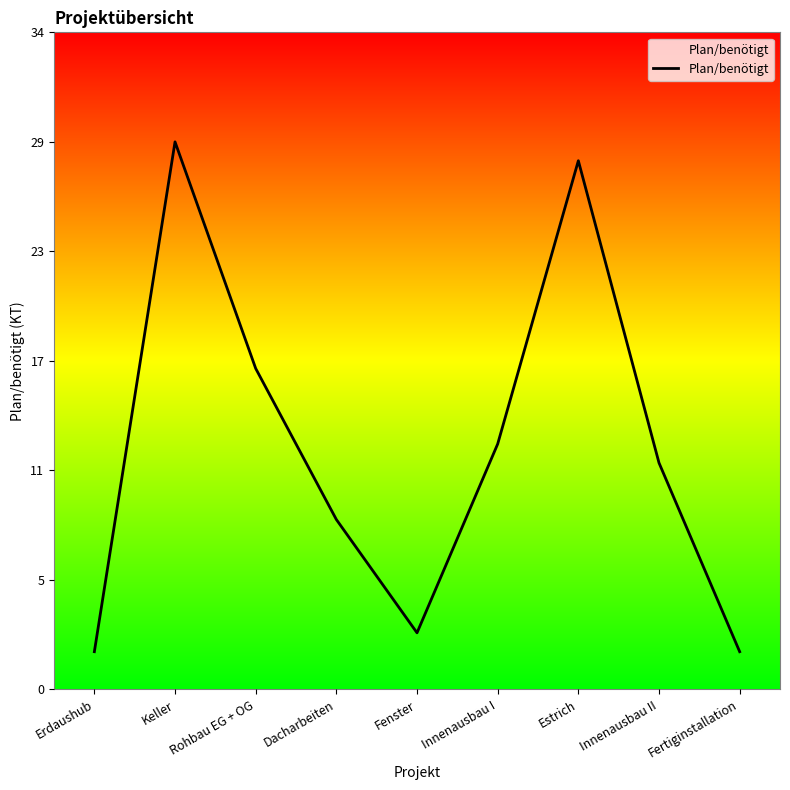

What is the smallest value displayed?

2